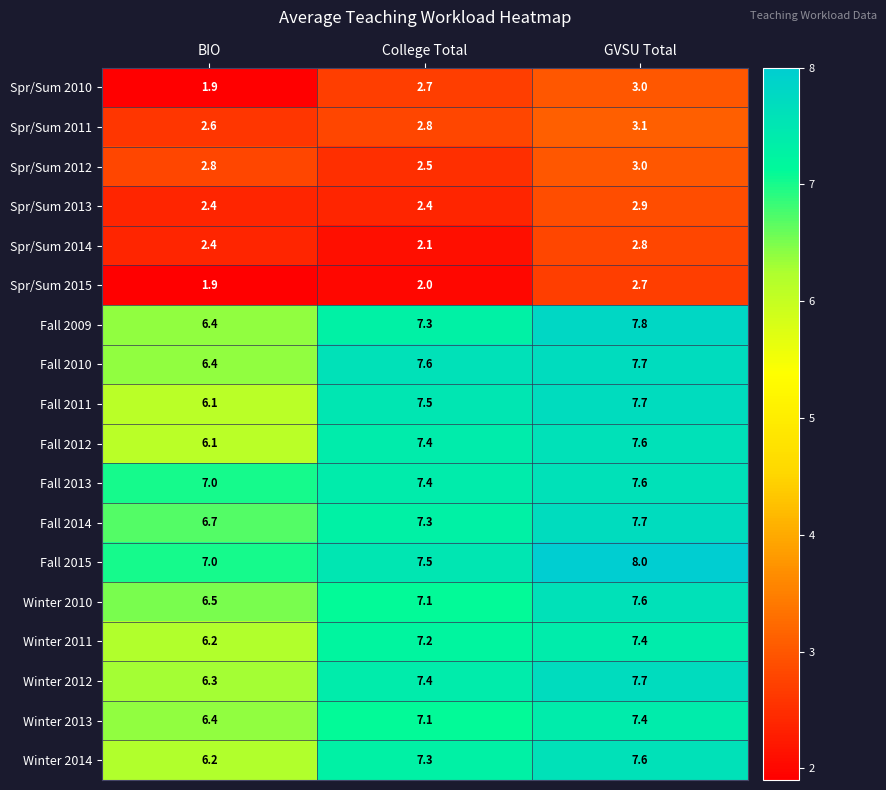

What is the difference between the highest and lowest values at College Total?

5.6